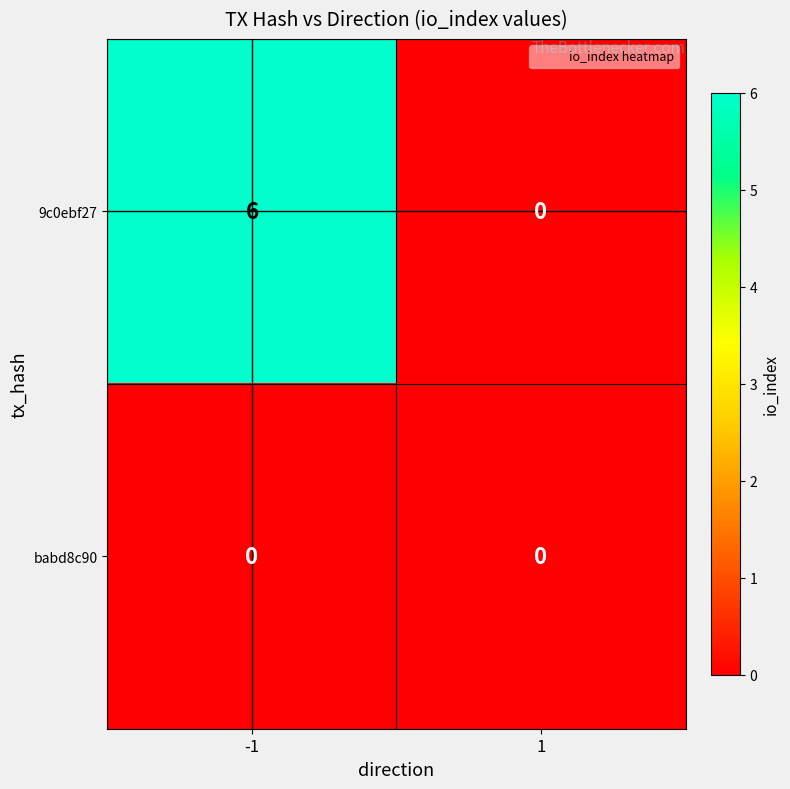

Which series changed the most between -1 and 1?

9c0ebf27